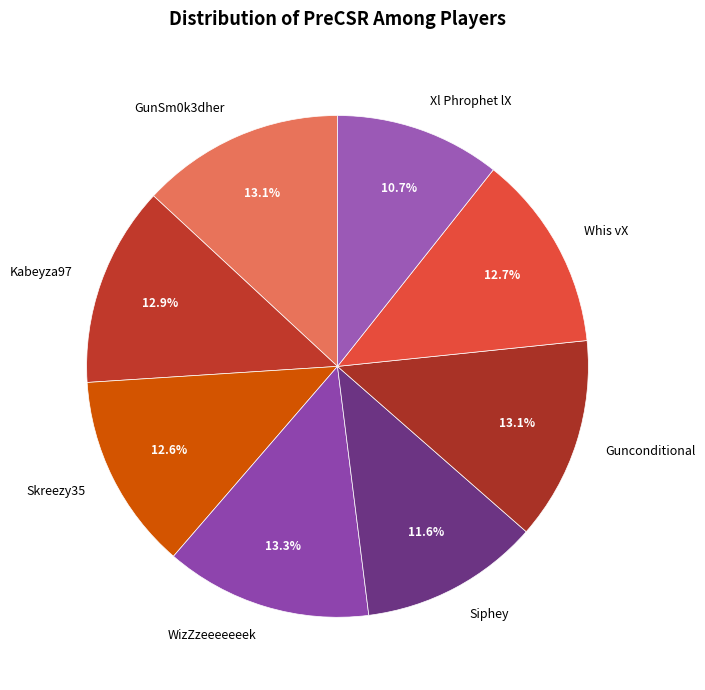

Is the sum of Skreezy35 and Whis vX greater than half?

No